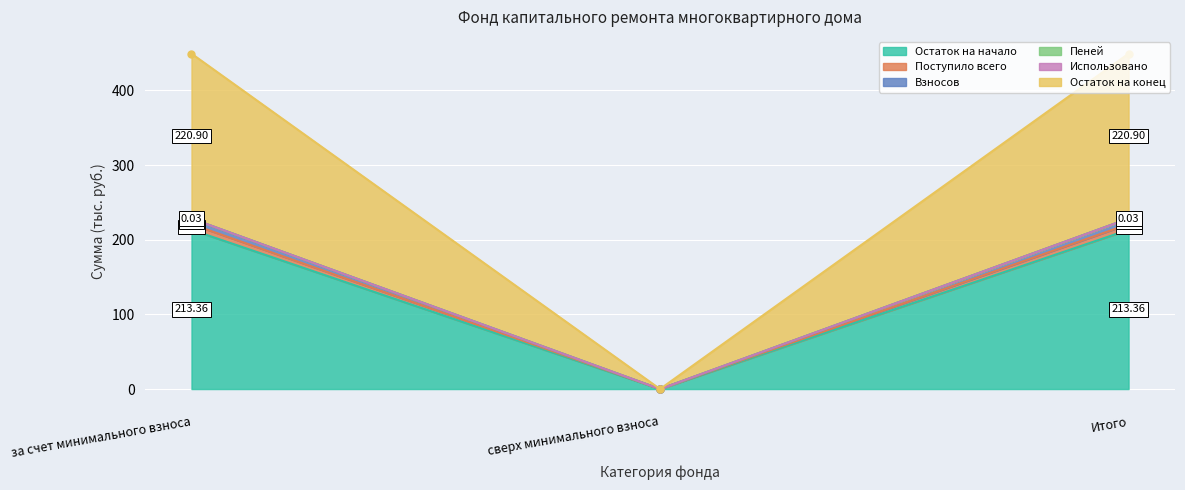

Between за счет минимального взноса and Итого, which series saw the biggest shift?

Остаток на начало